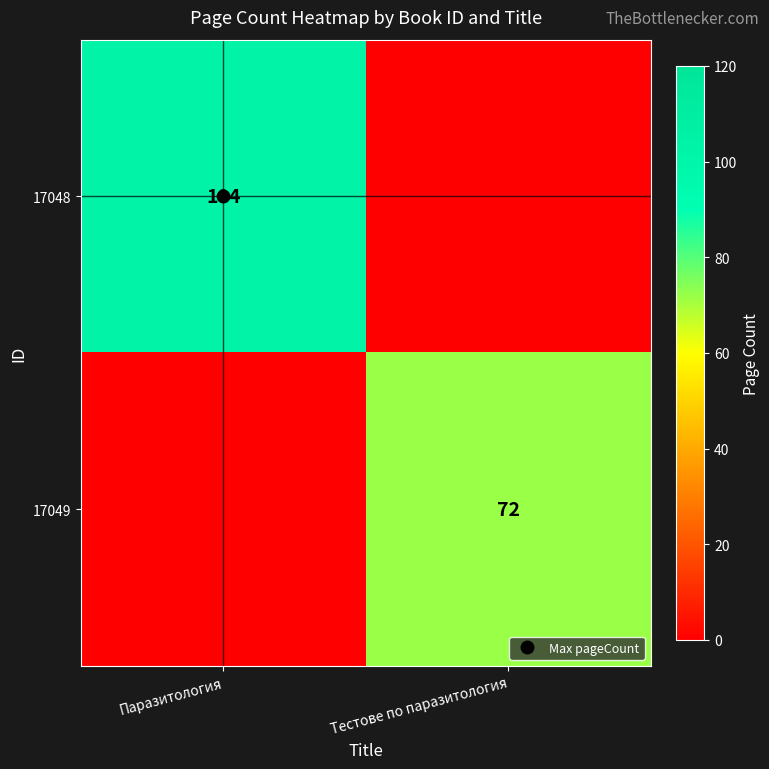

What is the sum of all 17048 values?

104